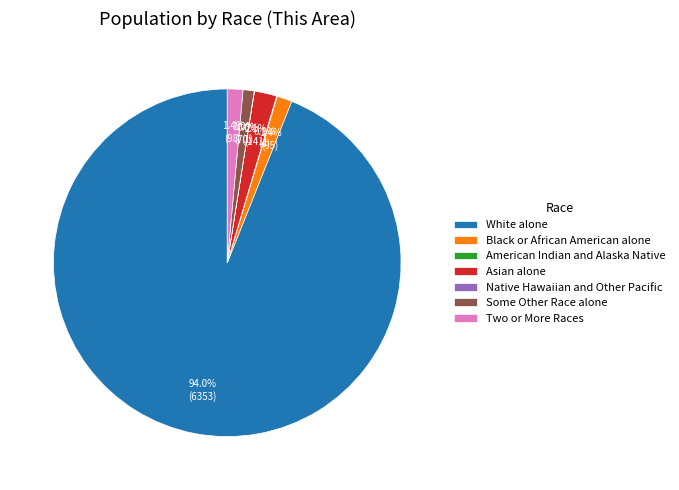

What percentage is NOT represented by White alone?

6.0%